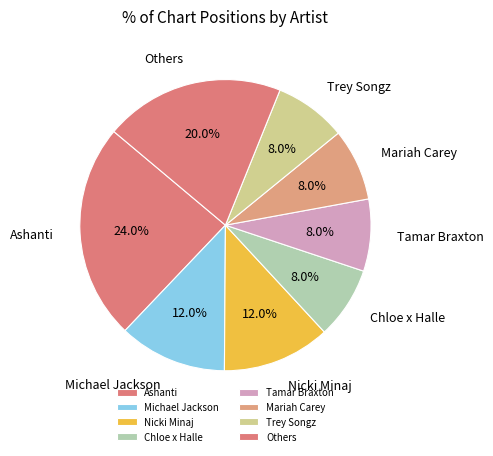

True or false: Chloe x Halle accounts for 1% of the total.

False